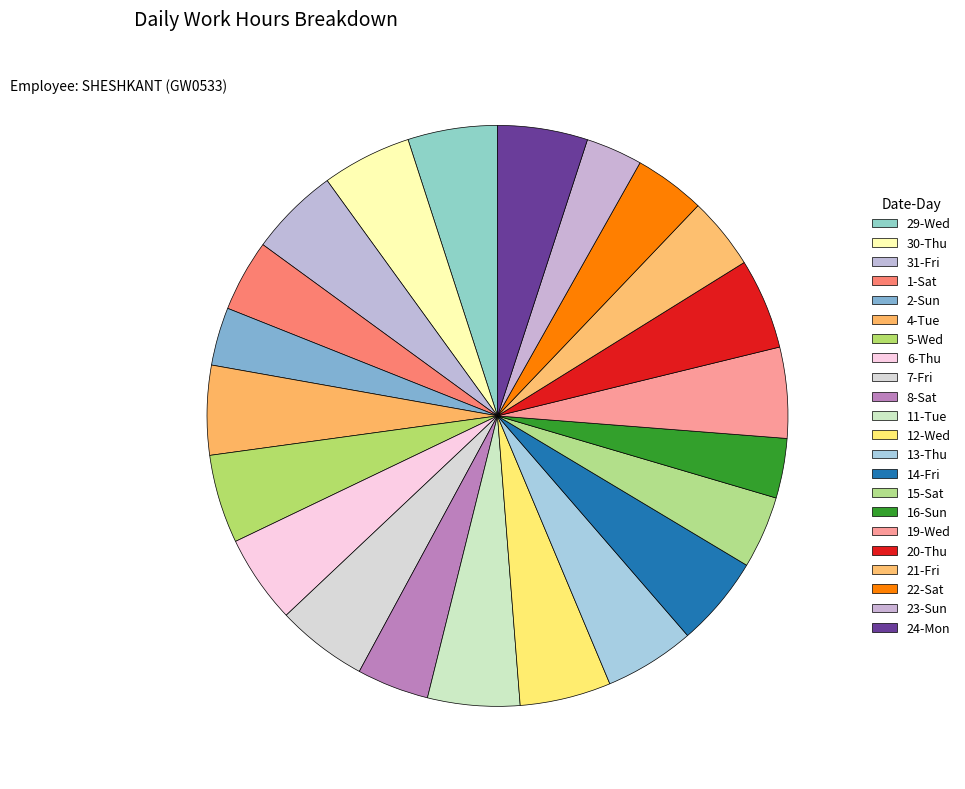

What is the ratio of the value at 16-Sun to the value at 6-Thu?

0.7